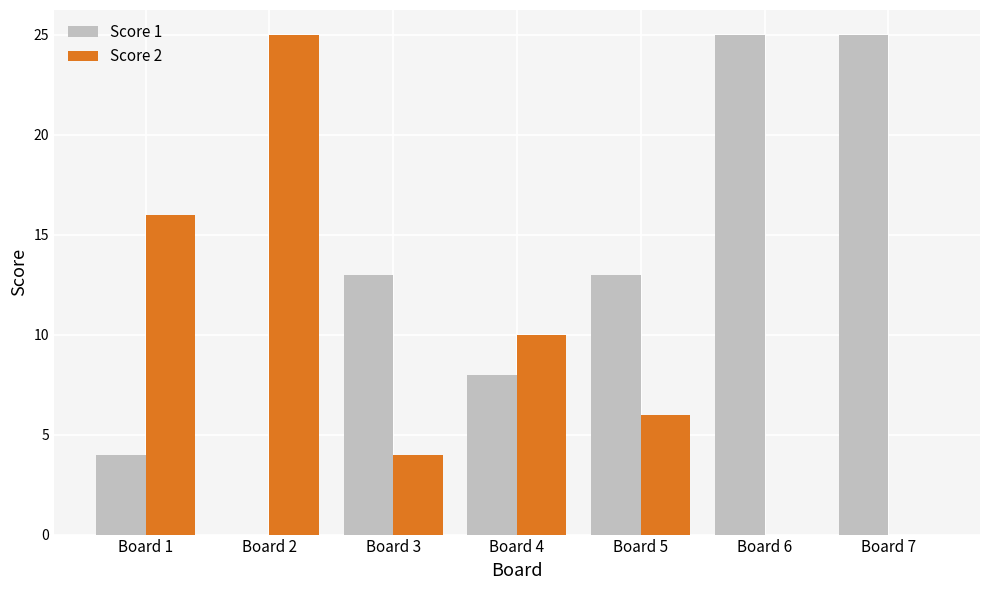

True or false: Score 1 has a value of 11 at Board 2.

False